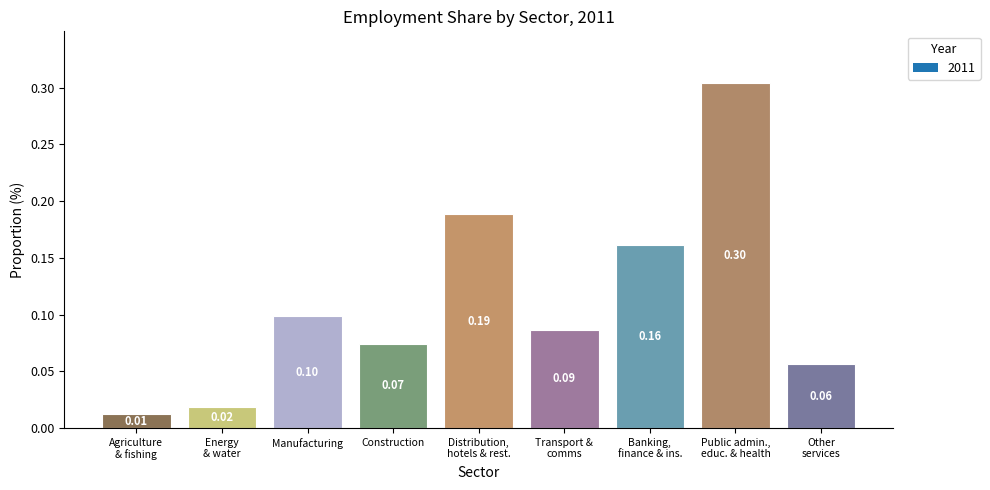

Which label corresponds to the largest value in the chart?

Public admin.,
educ. & health